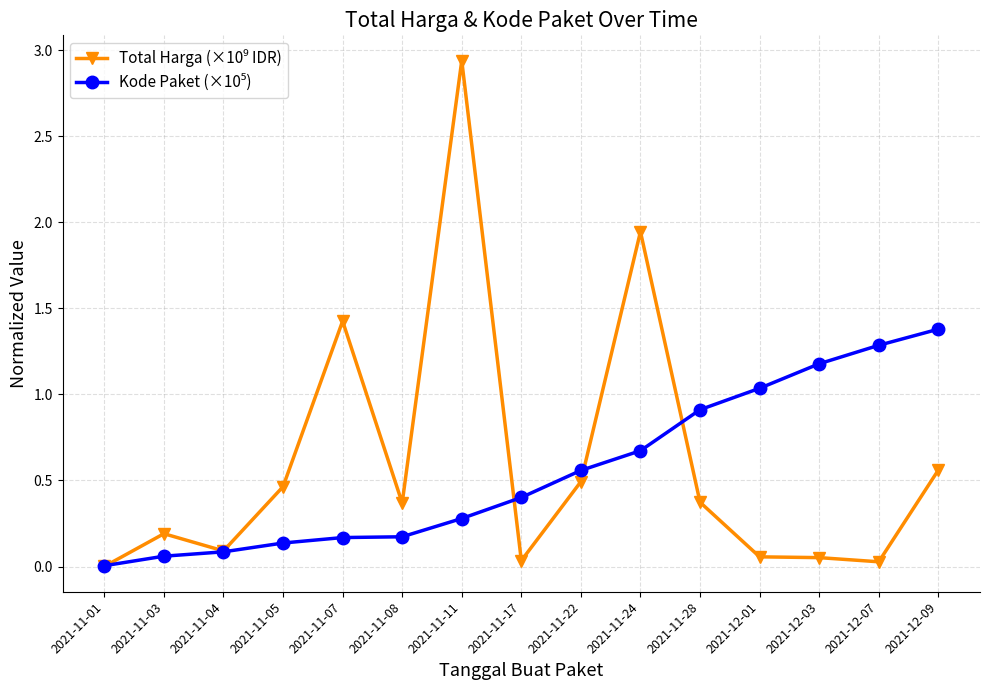

At which category is the sum across all series the highest?

2021-11-11